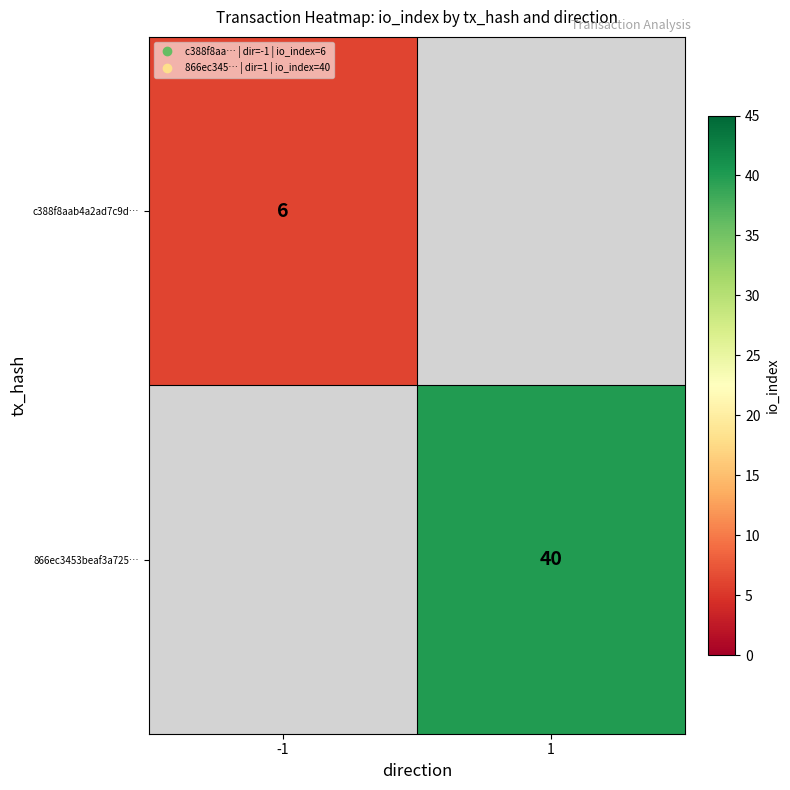

At how many categories does at least one series exceed 9?

1